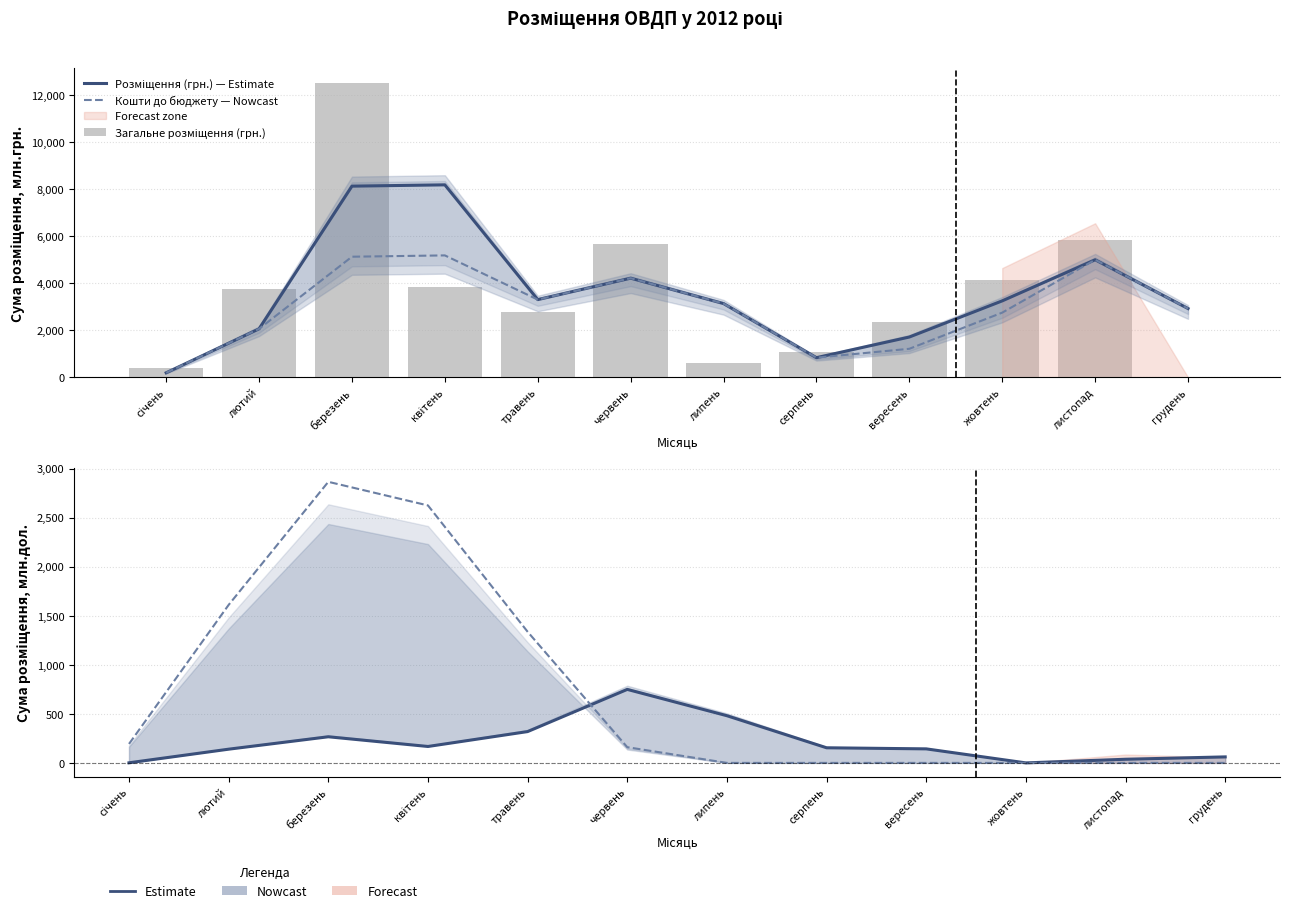

Reading left to right, transcribe all the data shown in this chart.

Розміщення (грн.) — Estimate: 193.3	2062.3	8128.8	8184.1	3304.4	4215.4	3135.4	836.4	1713.7	3251.1	4998.3	2924.5
Кошти до бюджету — Nowcast: 193.3	2062.3	5128.8	5184.1	3304.4	4215.4	3135.4	836.4	1213.7	2751.1	4998.3	2924.5
Загальне розміщення (грн.): 386.6	3738.1	12519.4	3848.8	2760.0	5670.9	600.0	1072.8	2354.6	4147.6	5849.1	0.0
Розміщення дол. США — Estimate: 0.9	139.8	266.3	167.3	319.2	749.2	480.9	154.0	142.9	0.0	37.0	61.1
до 1 року грн. — Nowcast: 193.3	1611.0	2865.5	2624.7	1336.9	160.0	0.0	0.0	0.0	0.0	0.0	0.0